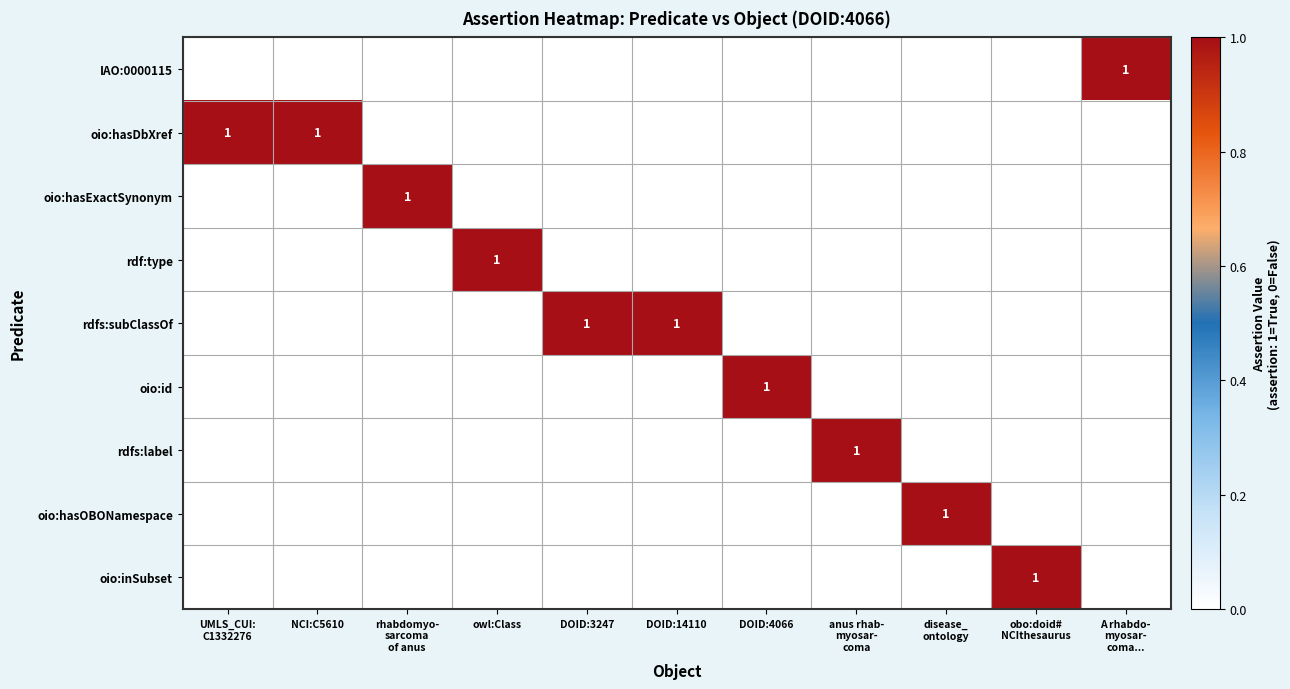

Rank the series by their maximum value, from lowest to highest.

IAO:0000115, oio:hasDbXref, oio:hasExactSynonym, rdf:type, rdfs:subClassOf, oio:id, rdfs:label, oio:hasOBONamespace, oio:inSubset